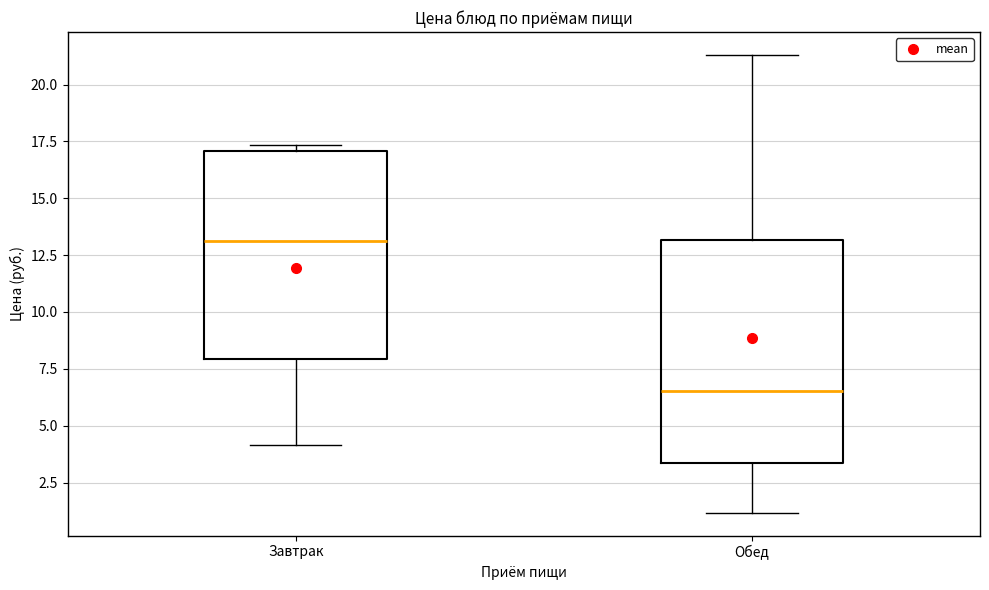

Where does the lower whisker of the box for Завтрак end on the y-axis? The values are not printed on the chart, so give them approximately, as read against the axis.

4.0